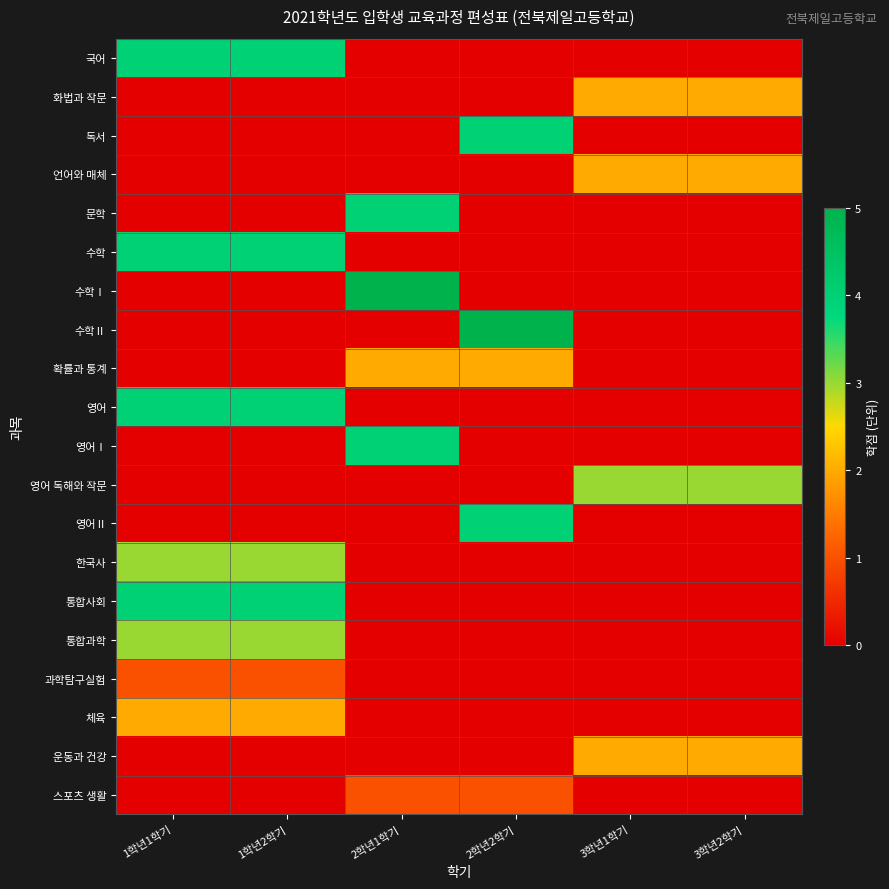

How many distinct data groups are displayed?

20